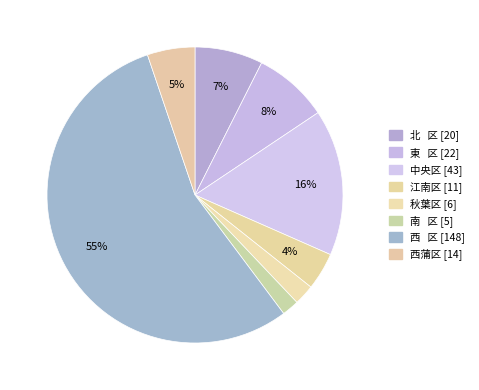

Count the number of slices in the pie.

8